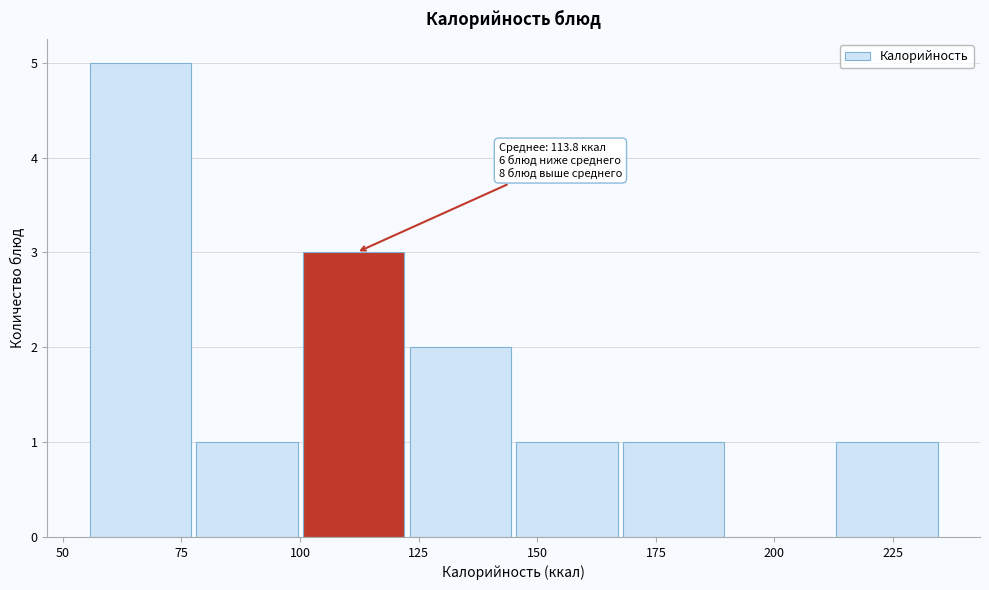

Over which range of the x-axis is the bar tallest?

55 to 80